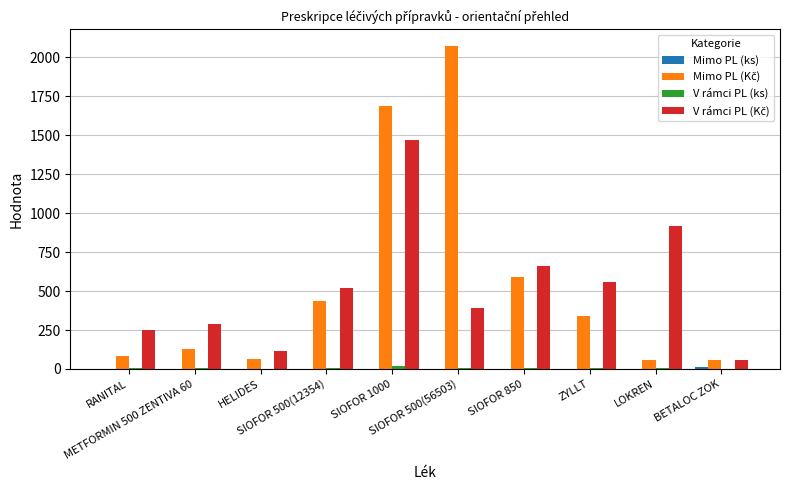

What is the maximum value shown in the chart?

2073.8